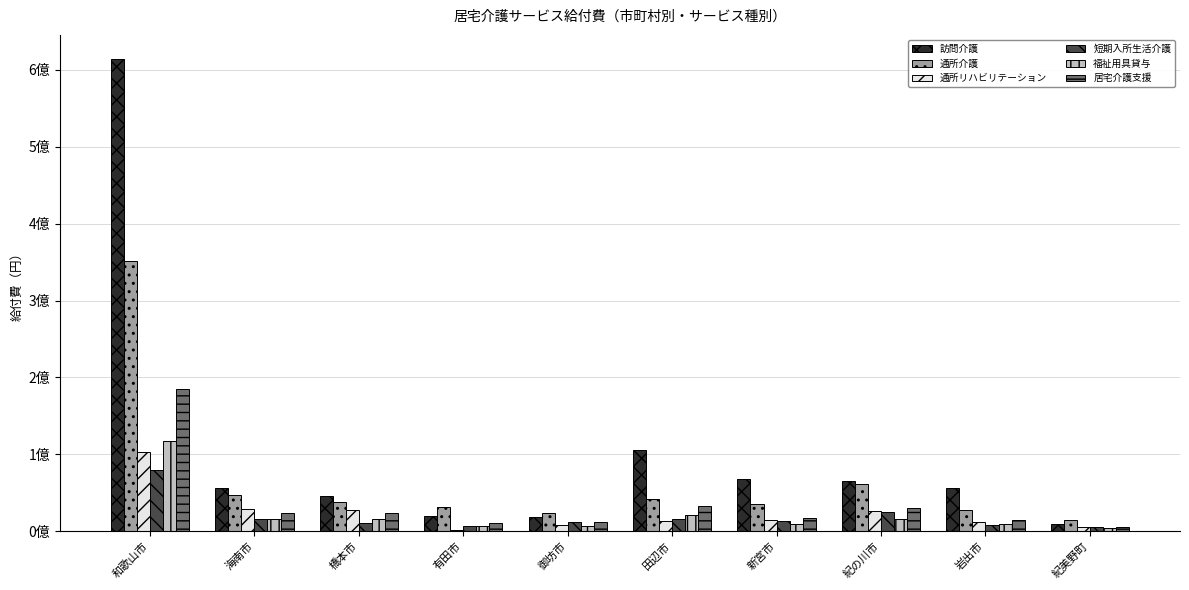

Are the bars horizontal?

No